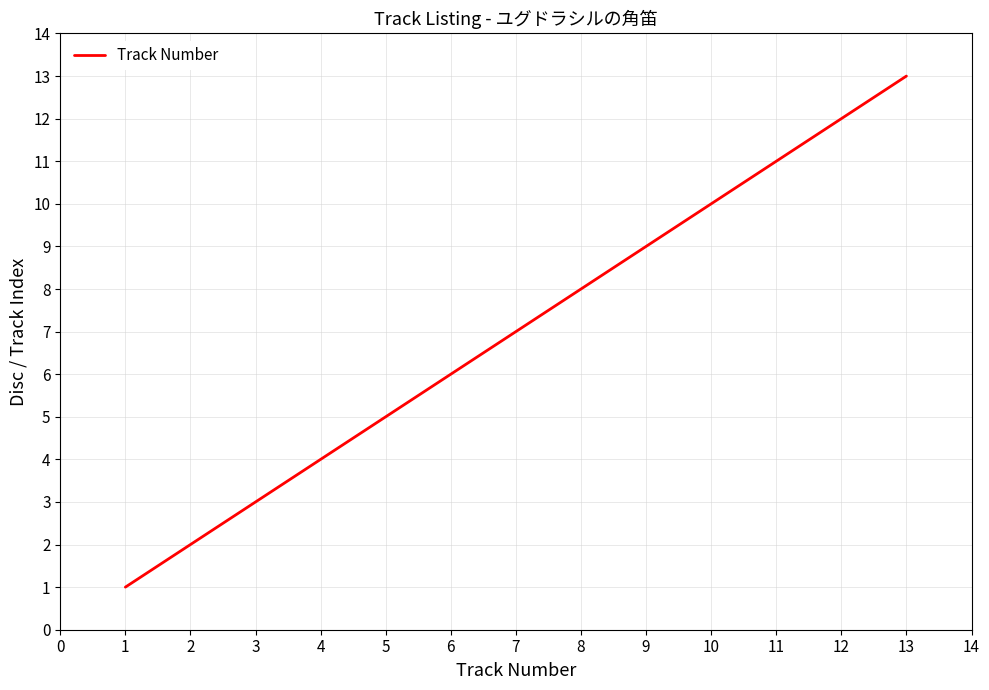

Which label corresponds to the largest value in the chart?

13